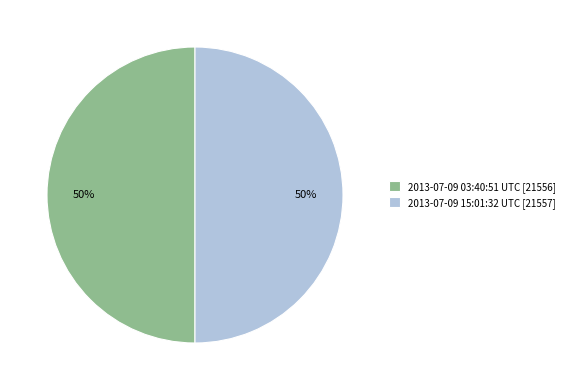

Do 2013-07-09 03:40:51 UTC [21556] and 2013-07-09 15:01:32 UTC [21557] together represent more than half of the pie?

Yes